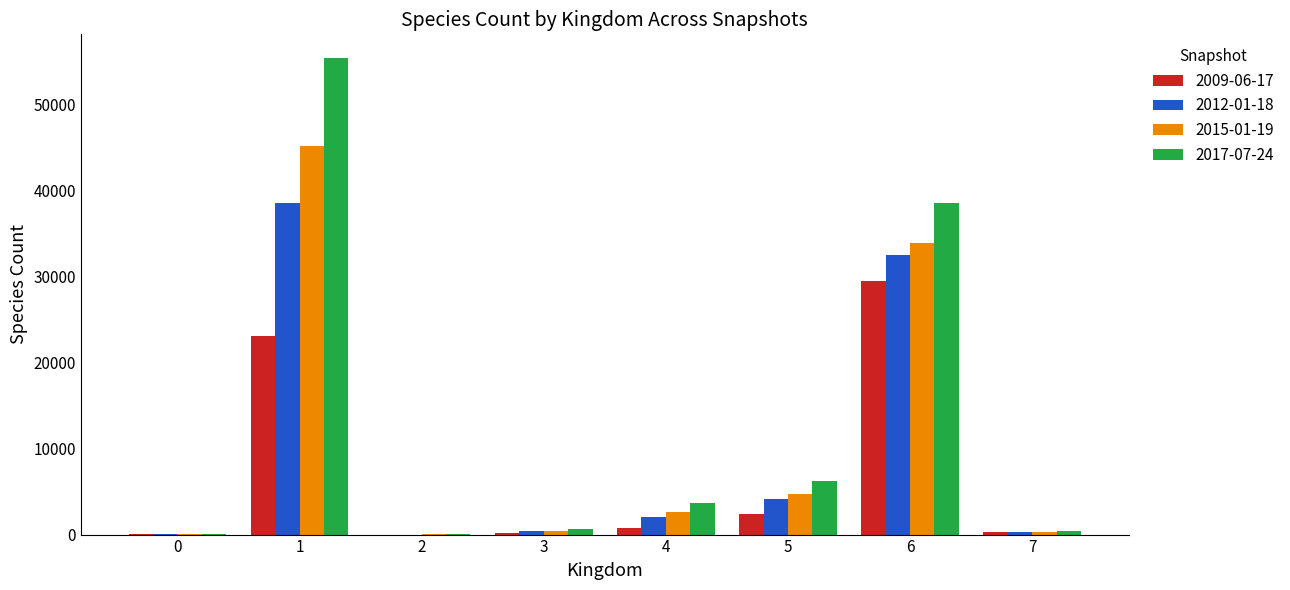

What is the greatest value displayed?

55420